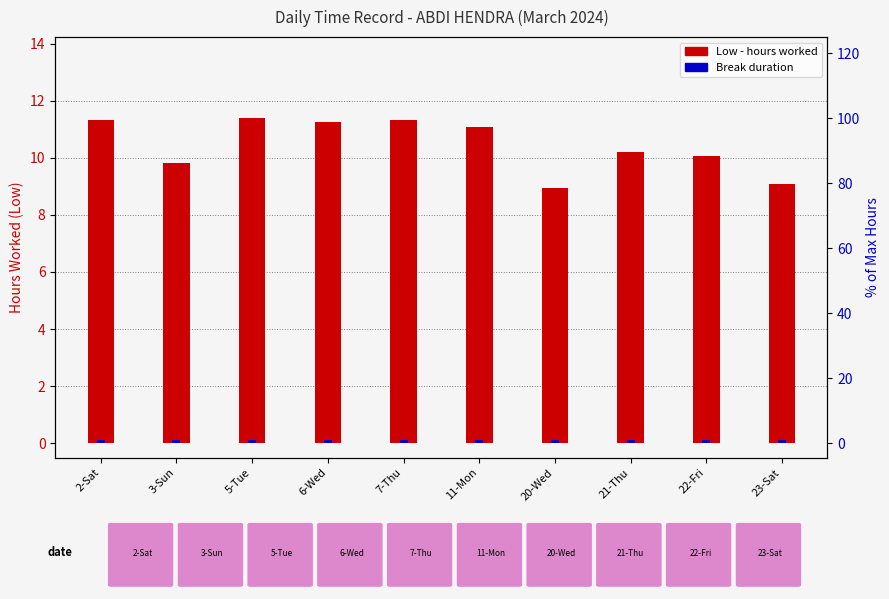

What is the minimum value shown in the chart?

0.1